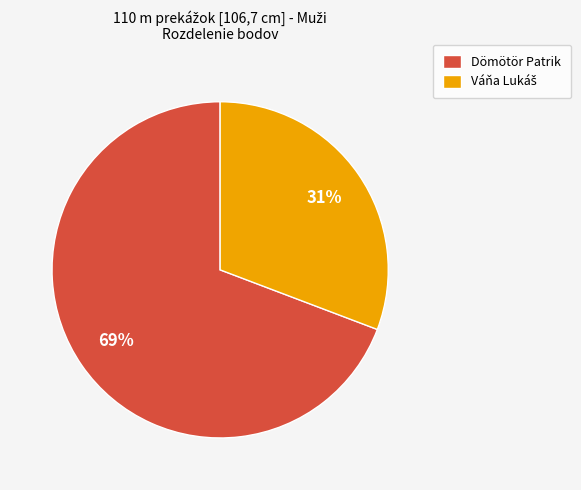

Does any single category account for the majority?

Yes